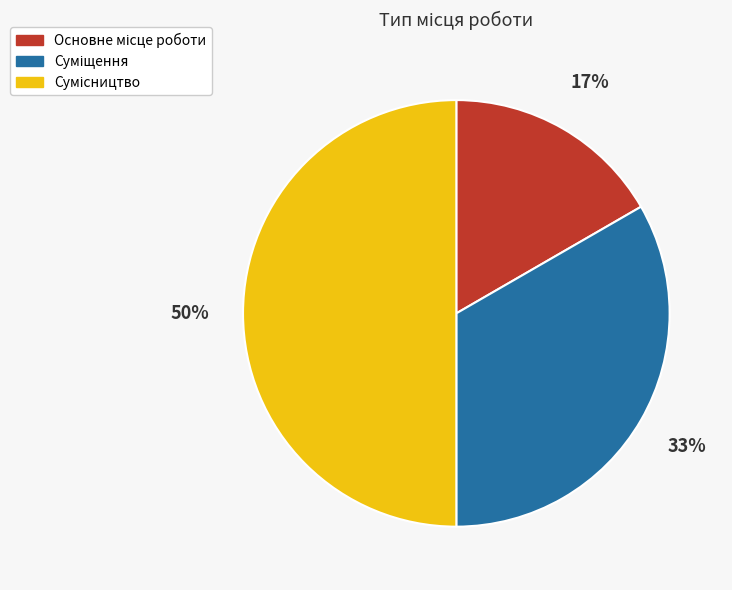

To the nearest percent, what is the difference between the largest and smallest slice percentages?

33%